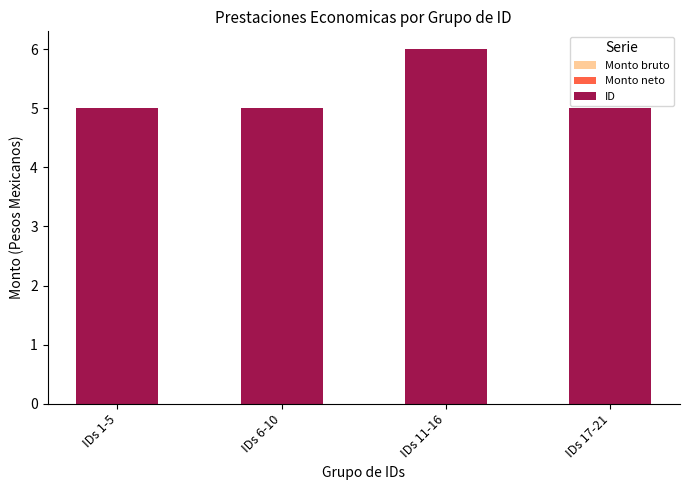

The value at IDs 1-5 is 5. True or false?

True